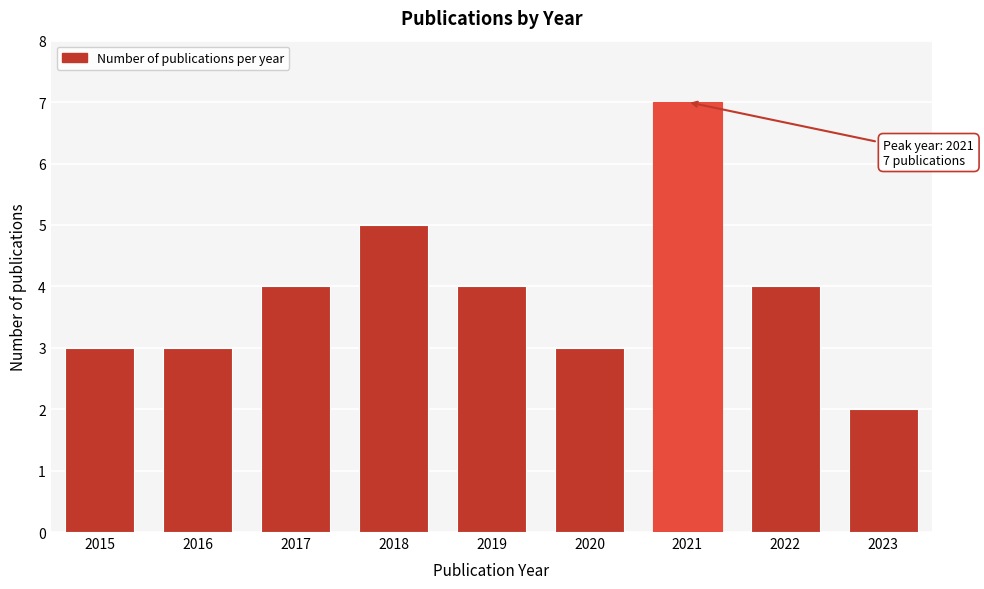

Reading left to right, what are all the values shown in this chart?

3	3	4	5	4	3	7	4	2